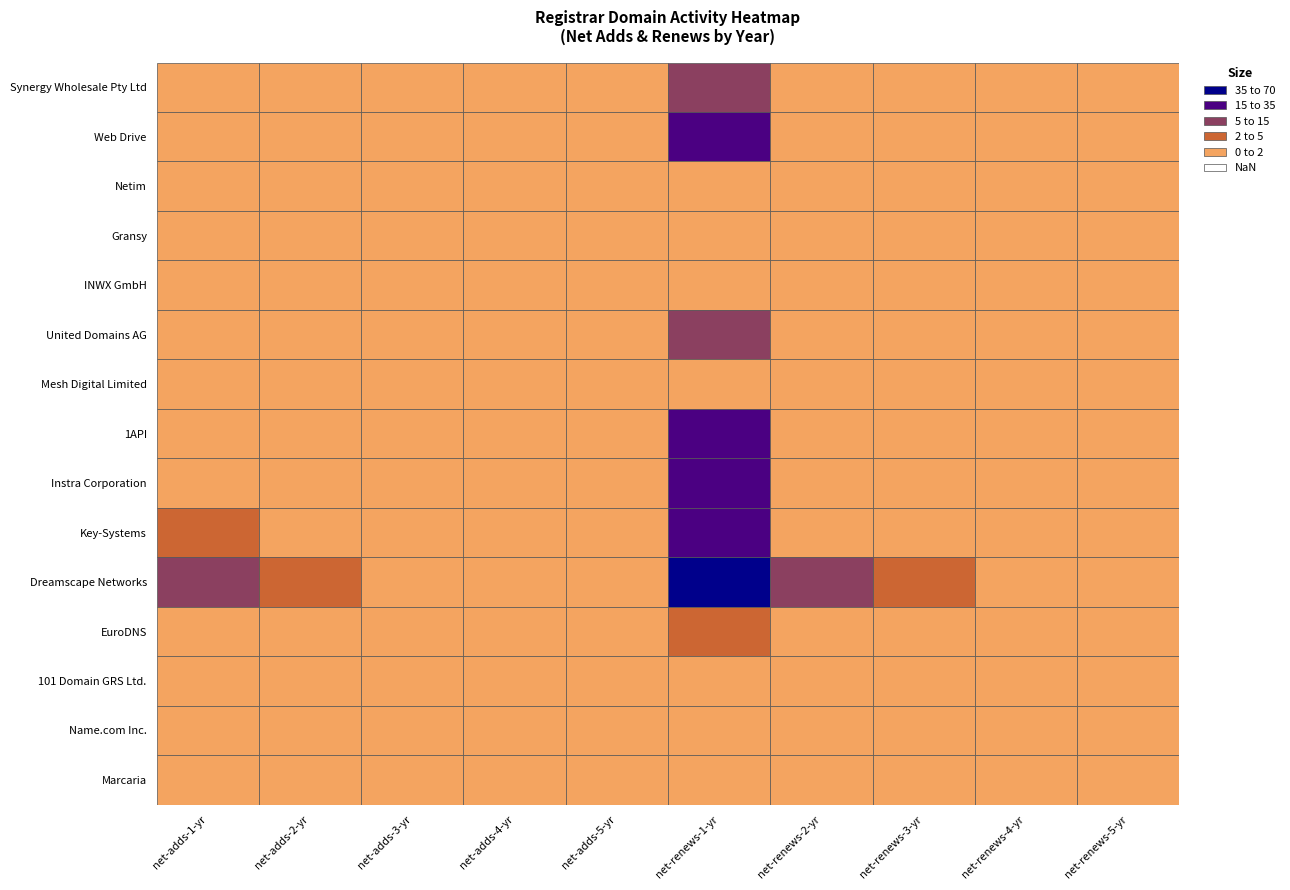

How many data points in Marcaria are above 0?

1